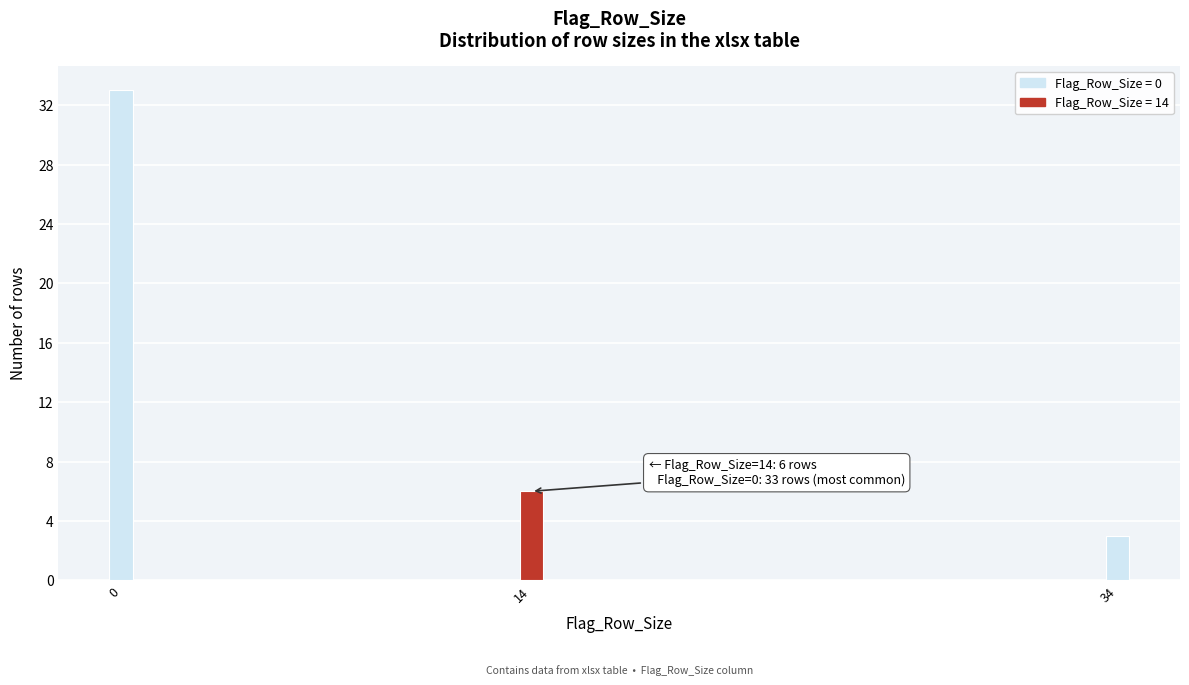

Reading left to right, extract all data points from this chart.

0=33	14=6	34=3